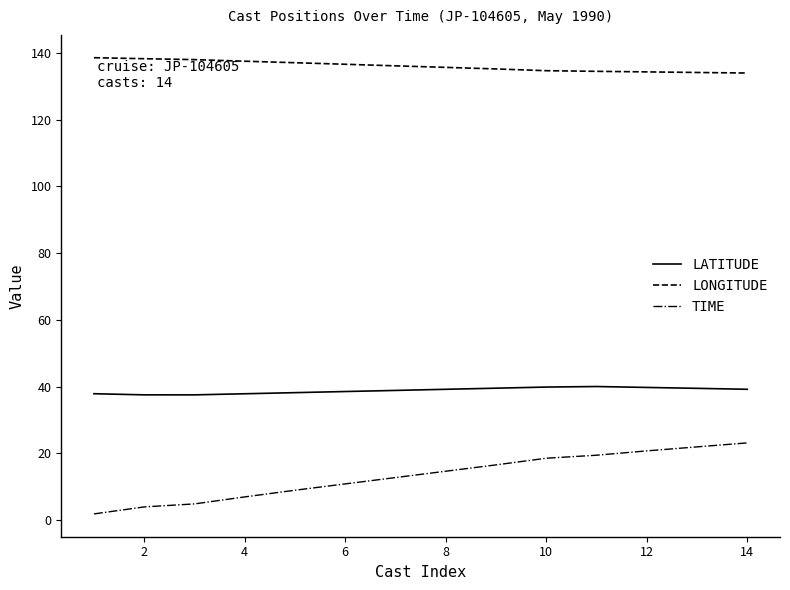

Which series has the widest spread of values?

TIME